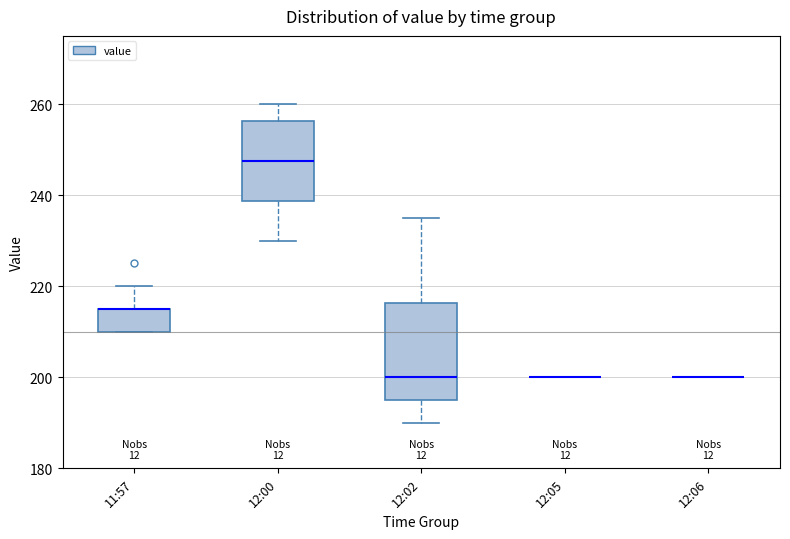

Reading left to right, transcribe this box plot: for each box, give where its median line is, the range the box spans, and where its two whiskers end, as read against the y-axis. The values are not printed on the chart, so give them approximately, as read against the axis.

11:57: median 216 (drawn on the box's upper edge), box 210 to 216, whiskers 210 to 220
12:00: median 248, box 238 to 256, whiskers 230 to 260
12:02: median 200, box 196 to 216, whiskers 190 to 236
12:05: box collapsed to a line at 200, whiskers 200 to 200
12:06: box collapsed to a line at 200, whiskers 200 to 200